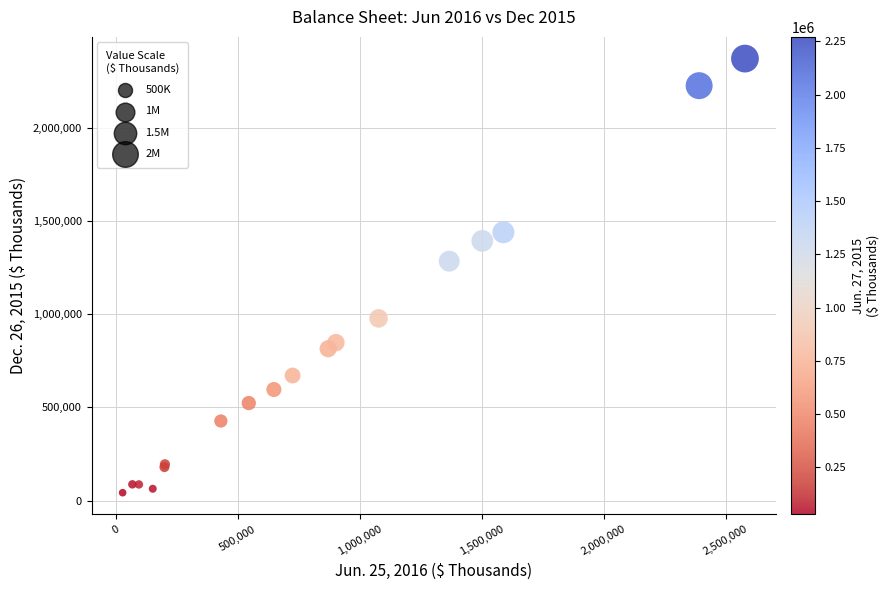

What Y value in the scatter plot is closest to 1206755?

1284375